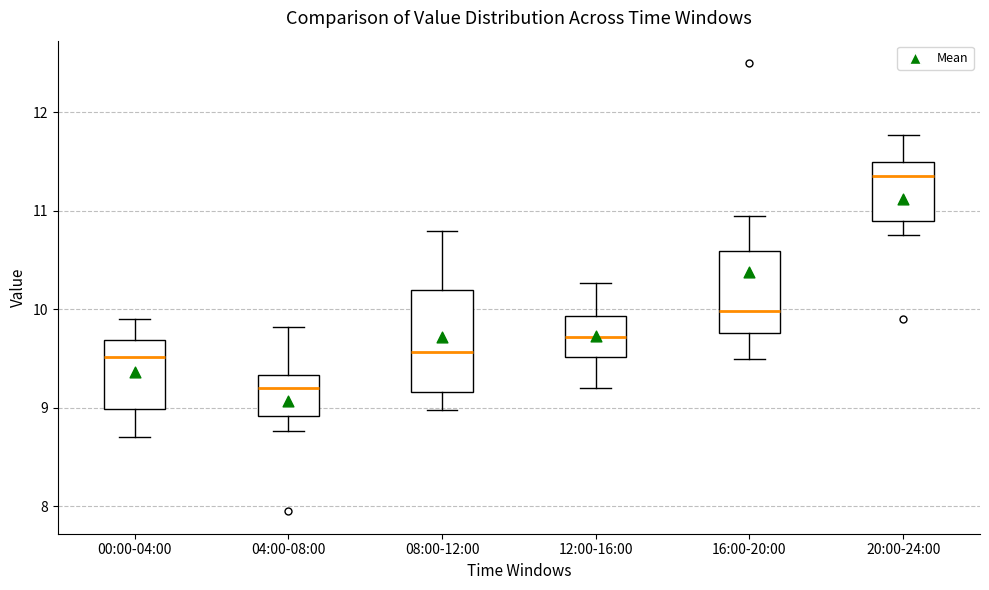

Which box's median line is the lowest?

04:00-08:00